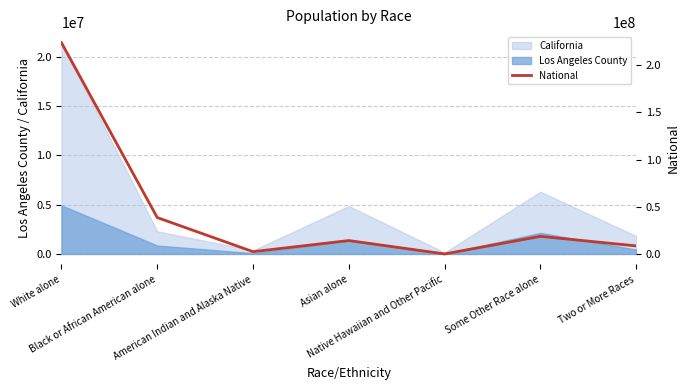

Reading right to left, list all the values displayed in this chart.

Two or More Races=9009073	Some Other Race alone=19107368	Native Hawaiian and Other Pacific=540013	Asian alone=14674252	American Indian and Alaska Native=2932248	Black or African American alone=38929319	White alone=223553265